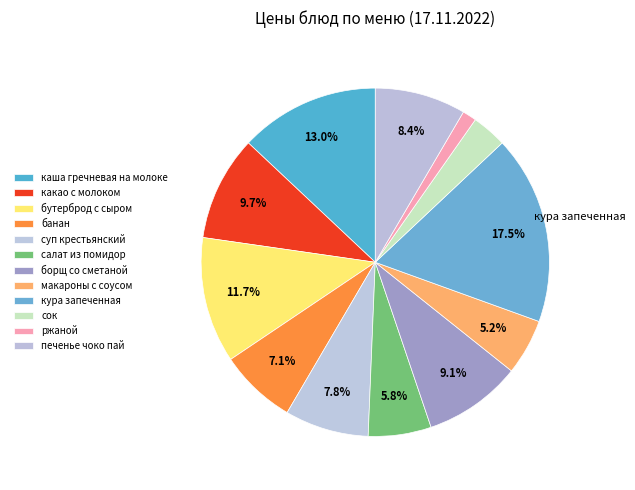

Which category has the smallest portion of the pie?

ржаной